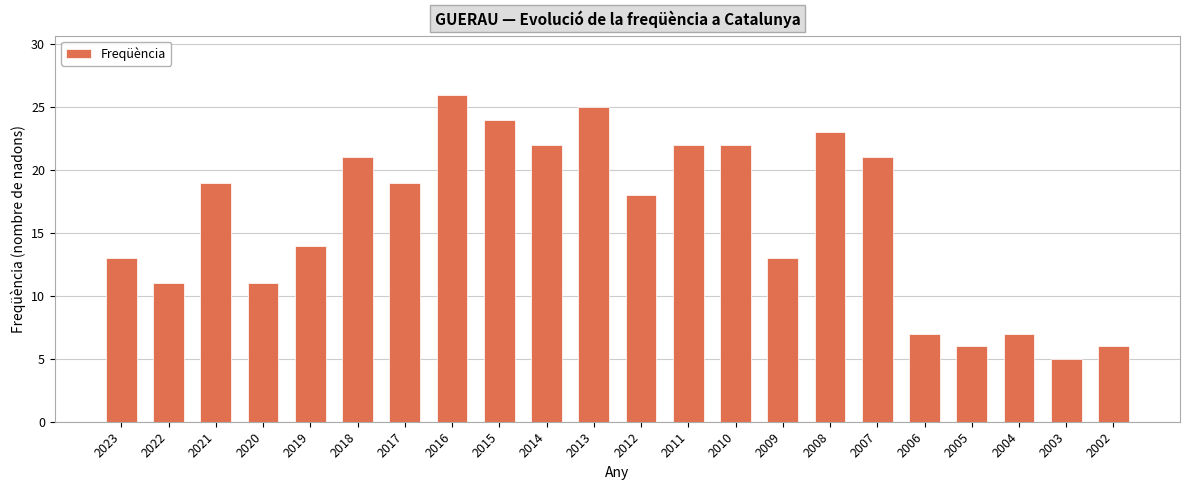

Reading left to right, transcribe all the data shown in this chart.

2023=13	2022=11	2021=19	2020=11	2019=14	2018=21	2017=19	2016=26	2015=24	2014=22	2013=25	2012=18	2011=22	2010=22	2009=13	2008=23	2007=21	2006=7	2005=6	2004=7	2003=5	2002=6